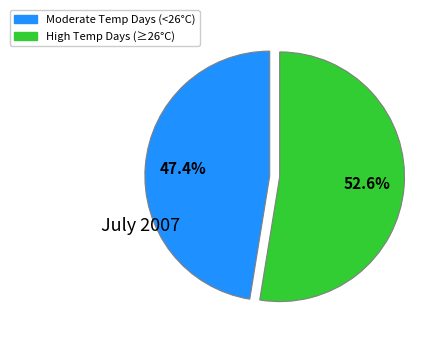

Does any single category account for the majority?

Yes